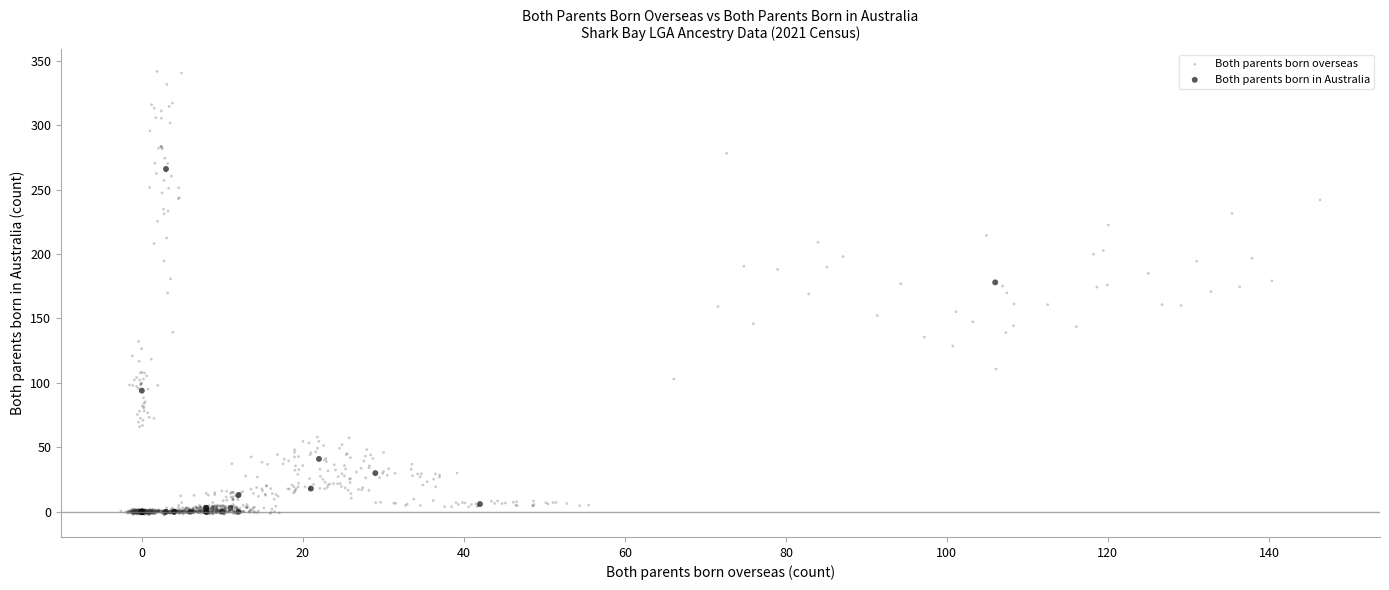

Which series has the largest Y range (max minus min)?

Both parents born overseas